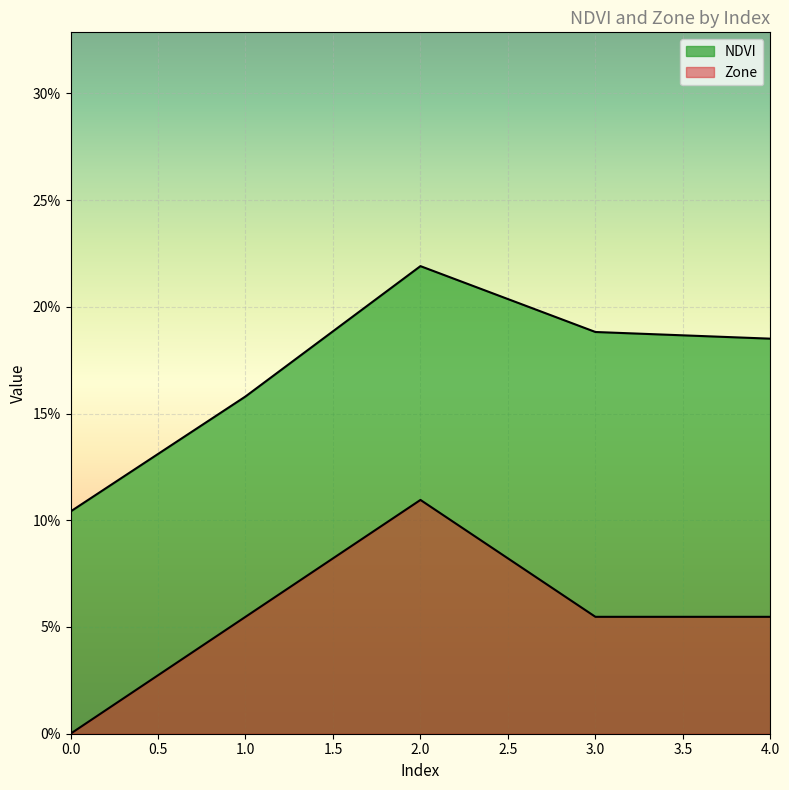

How many positive values does the Zone series have?

4